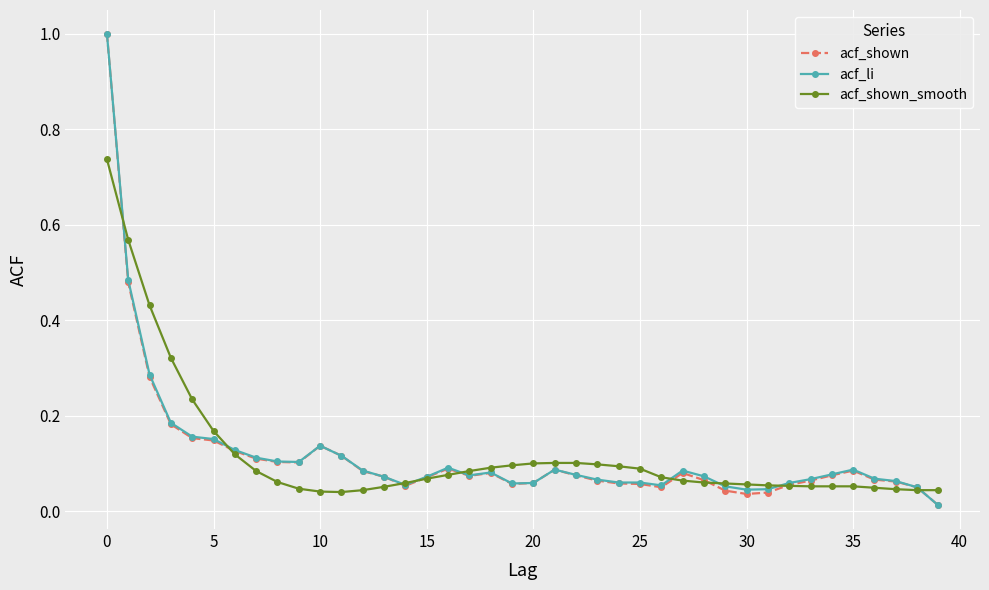

At how many categories does at least one series exceed 0?

40